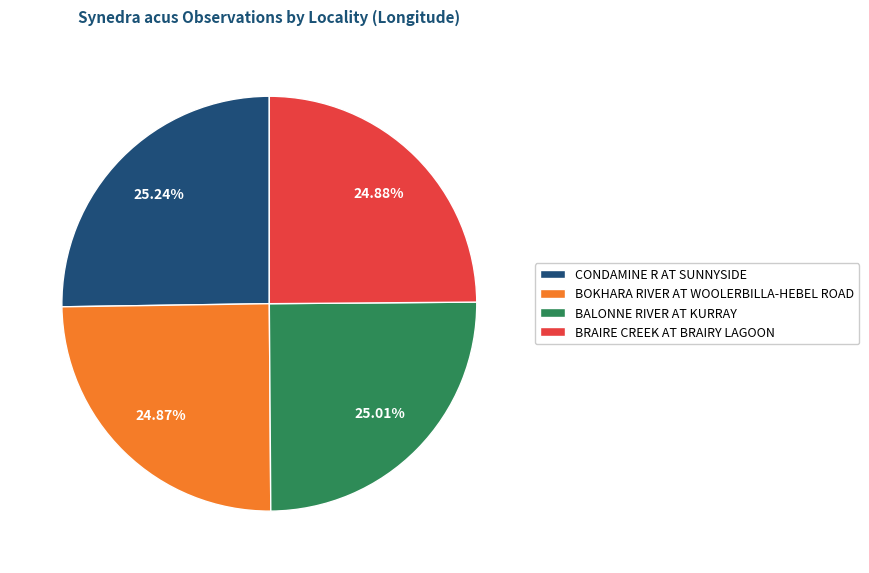

How much of the chart is everything except BOKHARA RIVER AT WOOLERBILLA-HEBEL ROAD?

75.1%